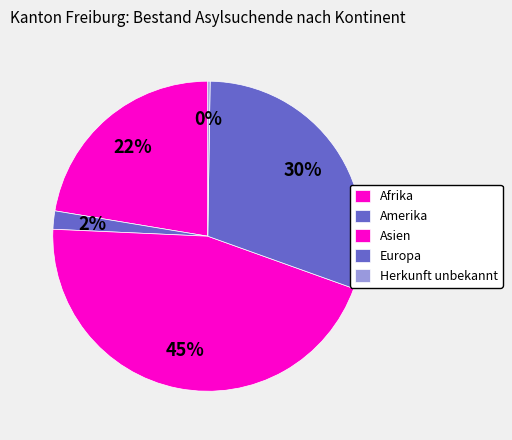

To the nearest percent, what is the difference between the largest and smallest slice percentages?

45%